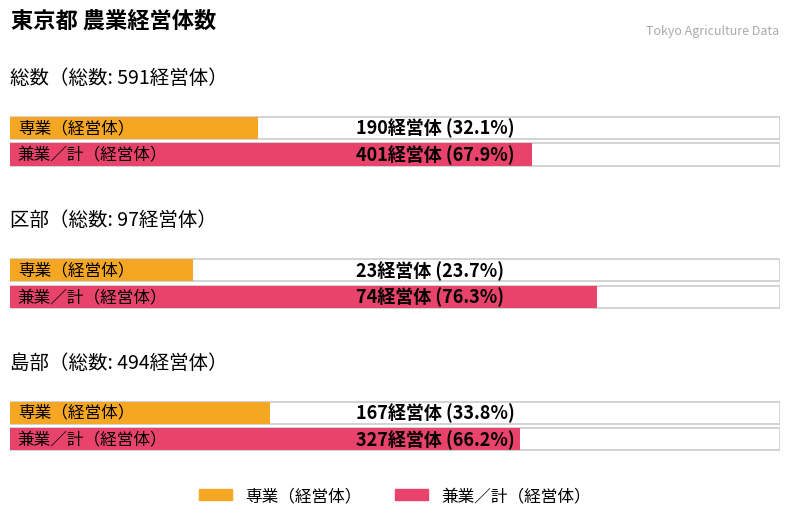

Rank the series at 区部 from lowest to highest value.

専業（経営体）, 兼業／計（経営体）